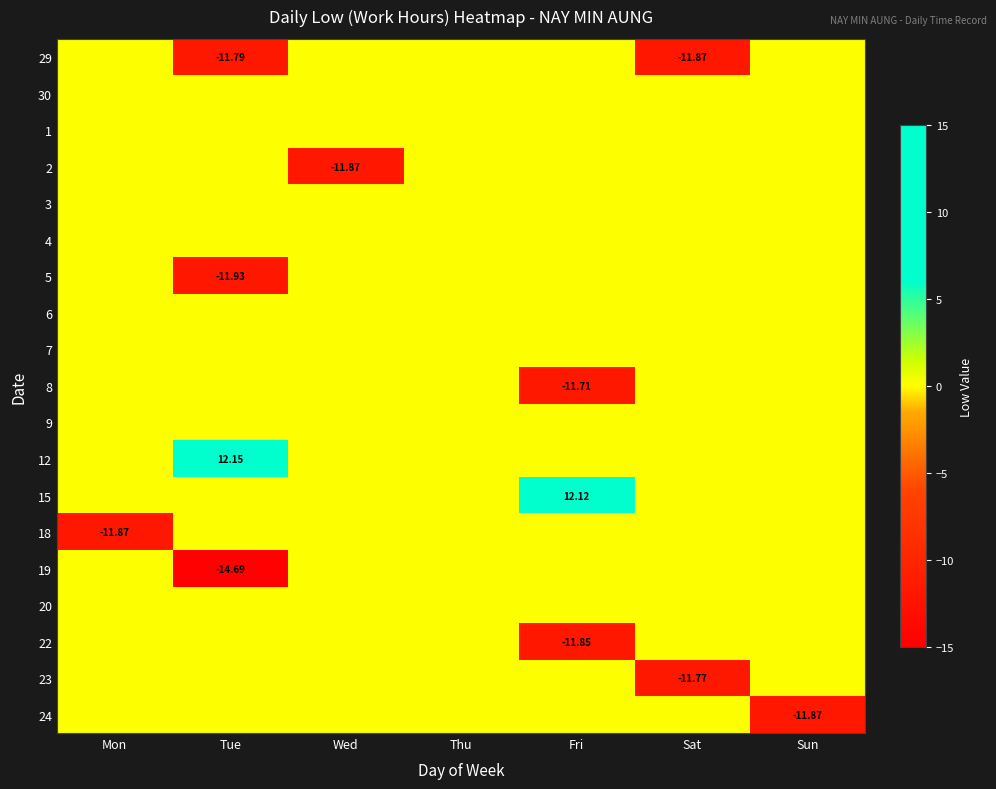

The value of 8 at Fri is -3.3. True or false?

False